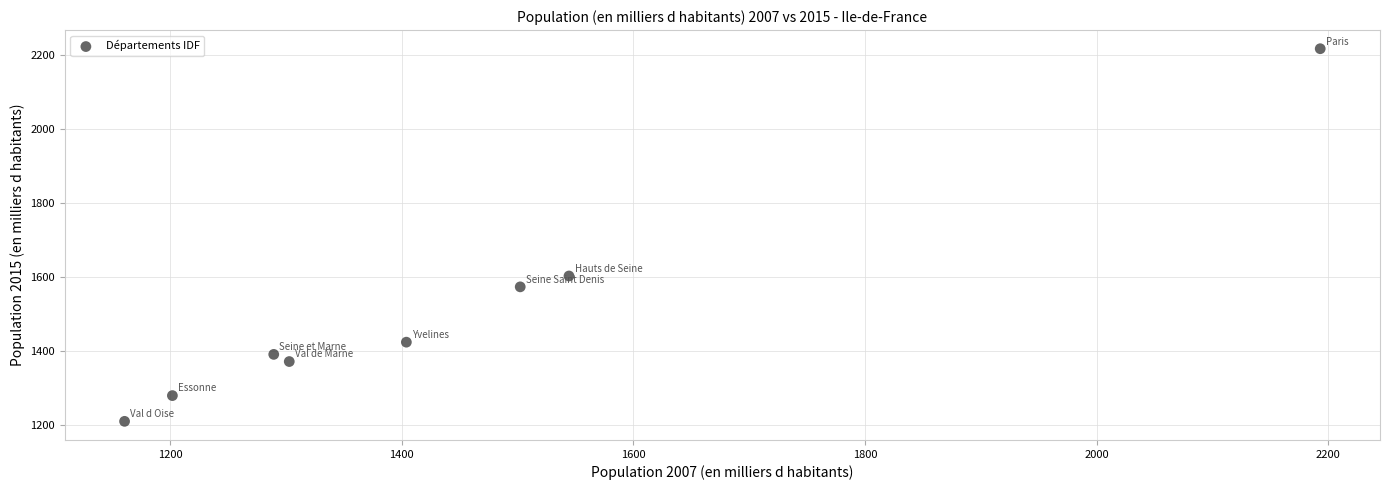

What is the average X value?

1449.8